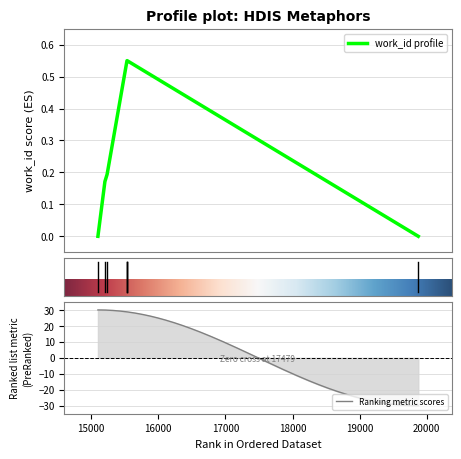

True or false: the data shows 0.6 at 15534.

True